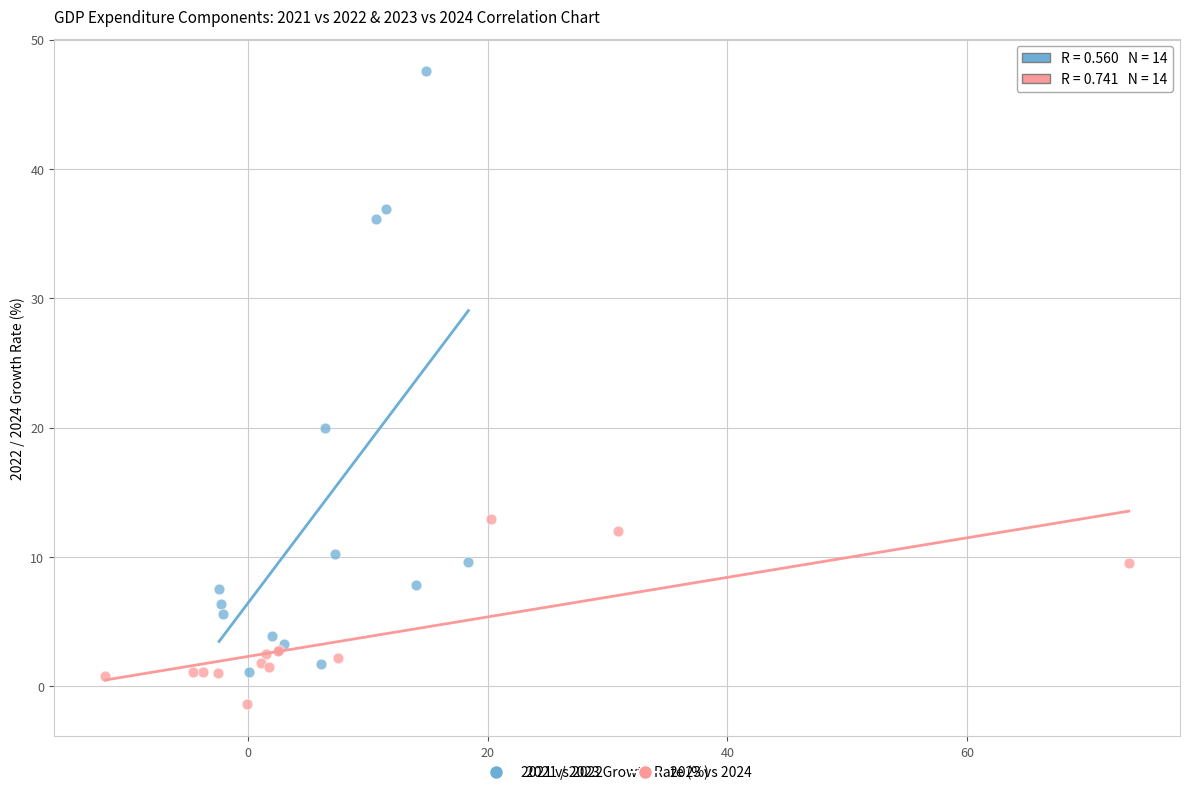

Which series has the widest spread of Y values?

2021 vs 2022